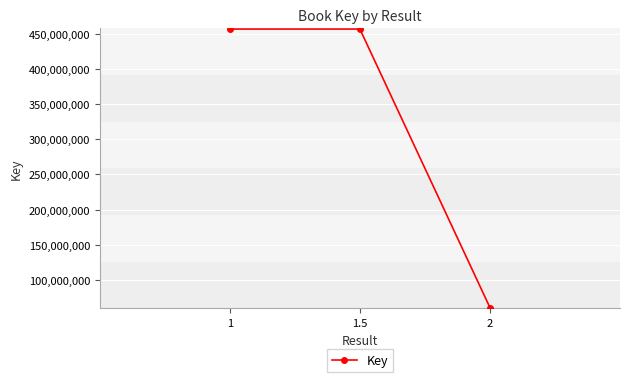

Is it true that the value at 1.5 is 456574459?

True